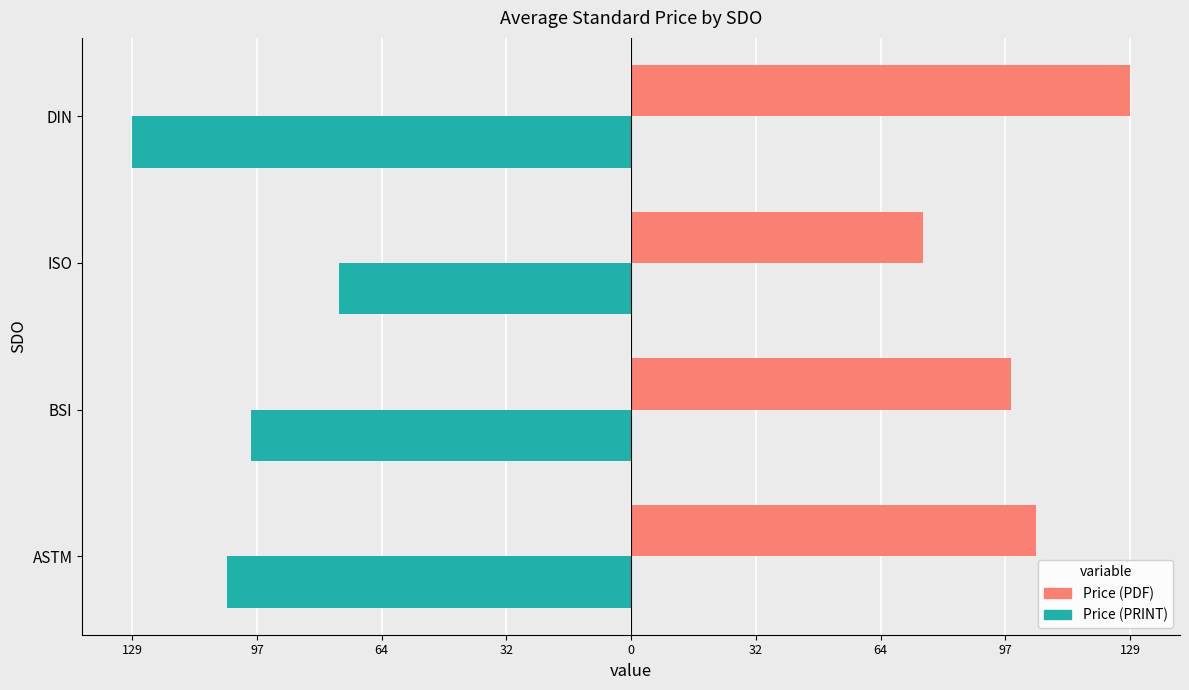

What are all the series names shown in the legend?

Price (PDF), Price (PRINT)